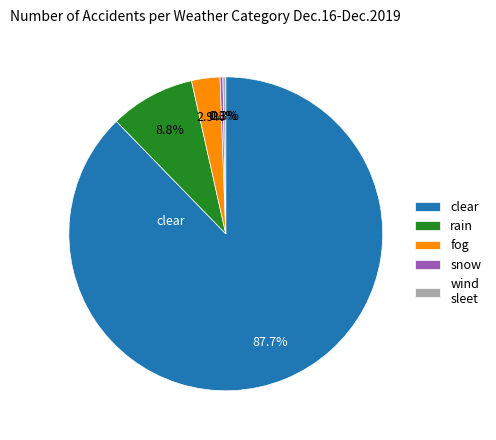

What is the total percentage of wind sleet and fog?

3.2%